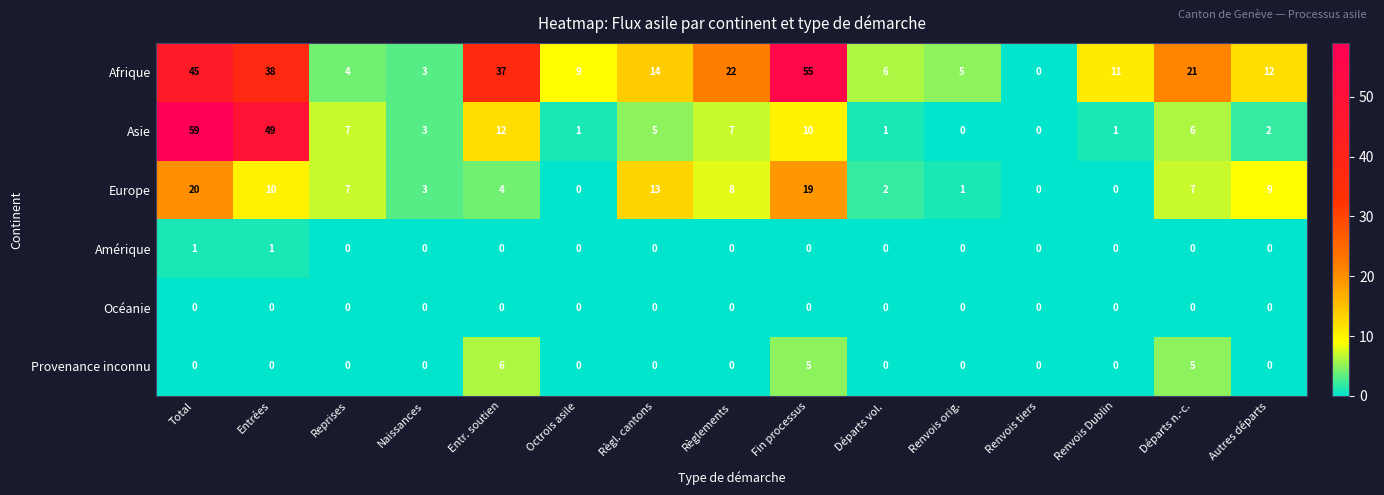

What is the difference between the highest and lowest values at Autres départs?

12